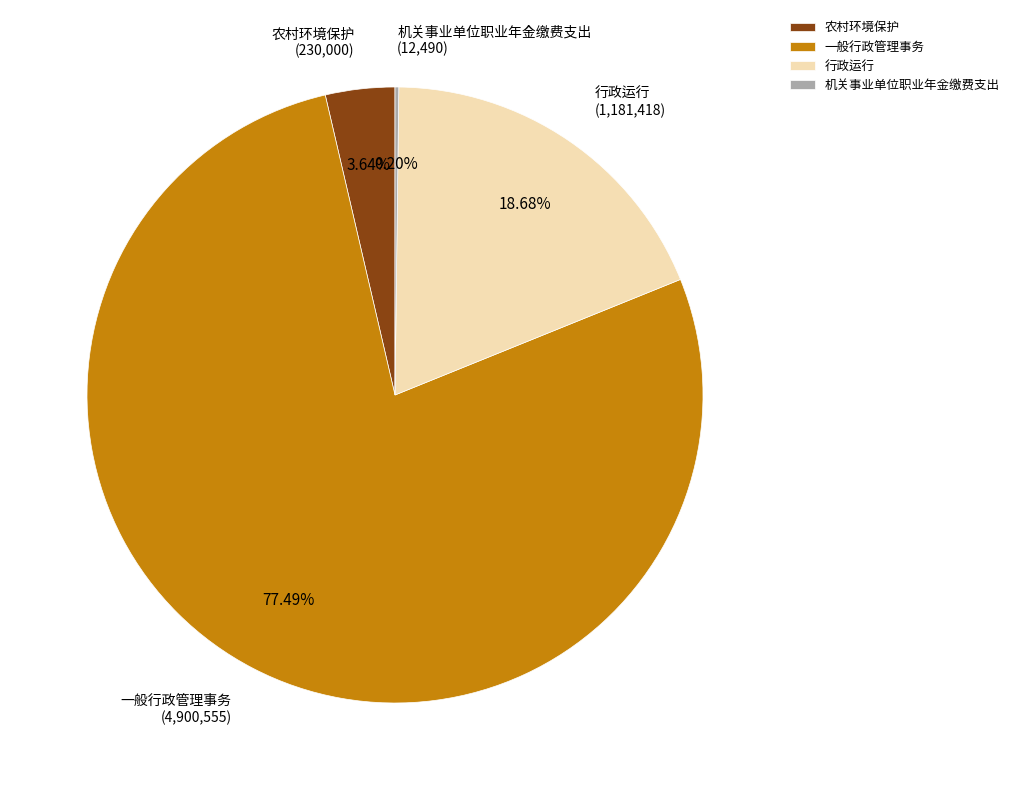

What percentage is the 农村环境保护 slice, to the nearest percent?

4%